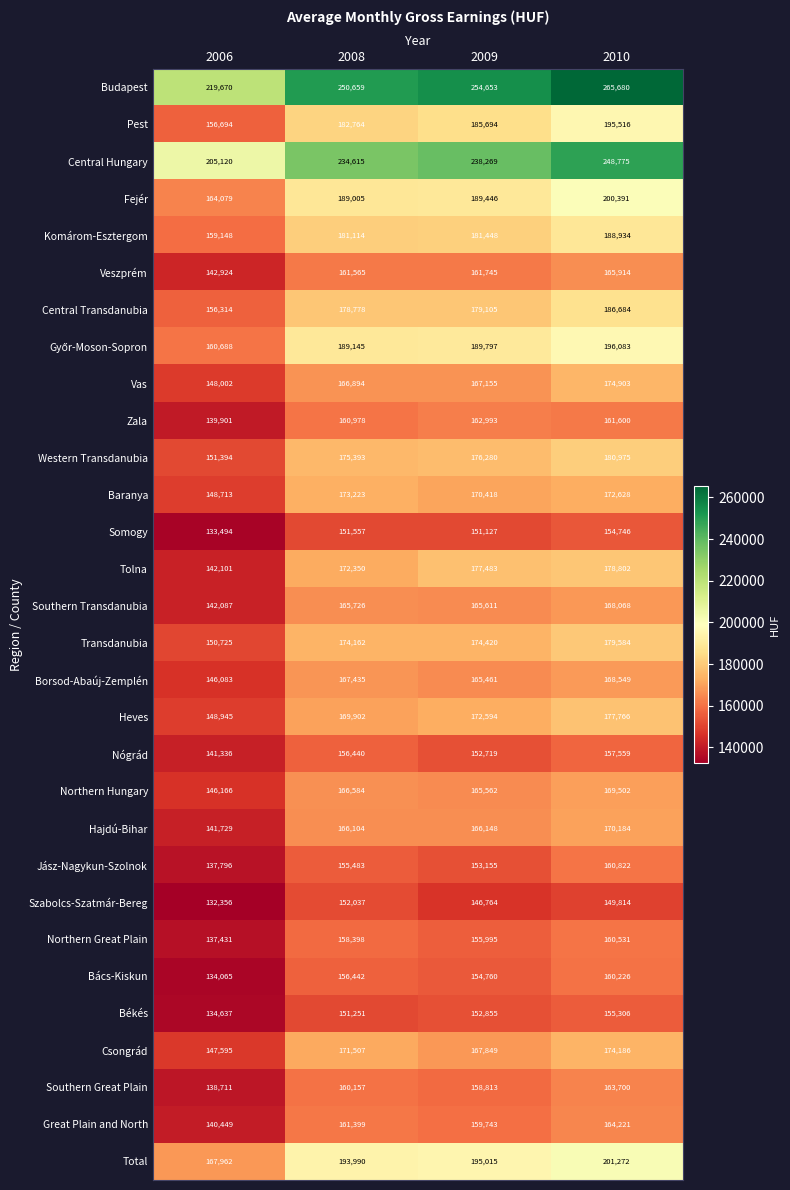

What is the greatest value displayed?

265680